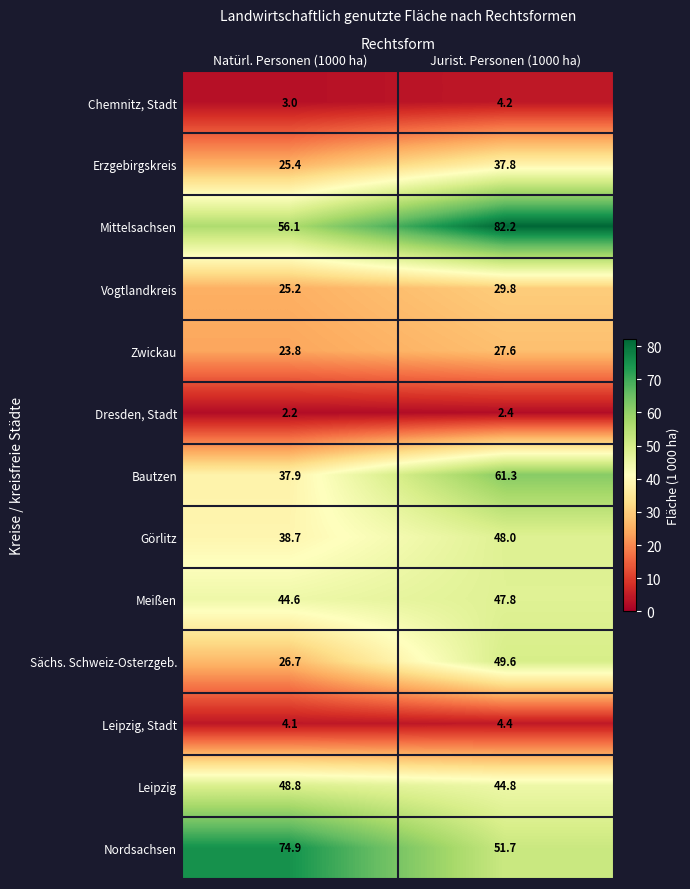

What is the sum of all Vogtlandkreis values?

55.0